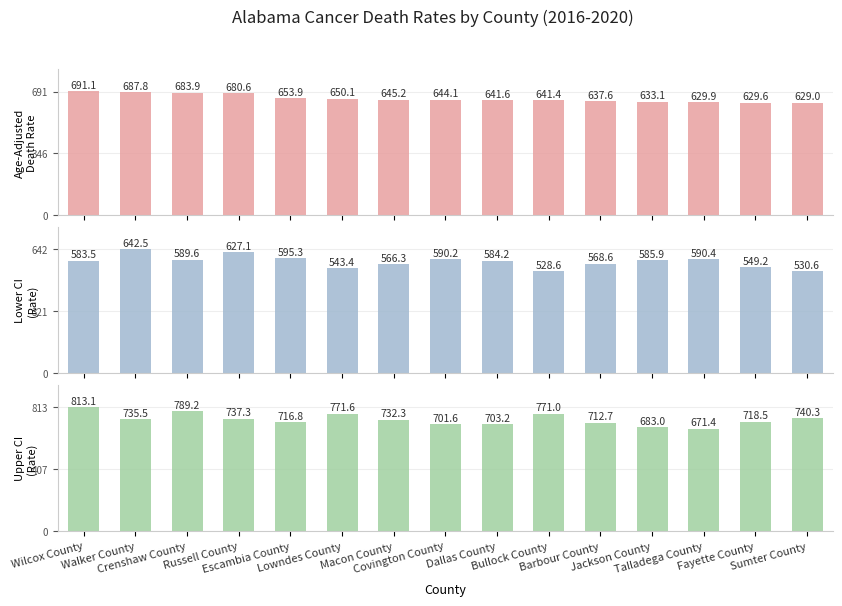

How many series are shown in this chart?

3